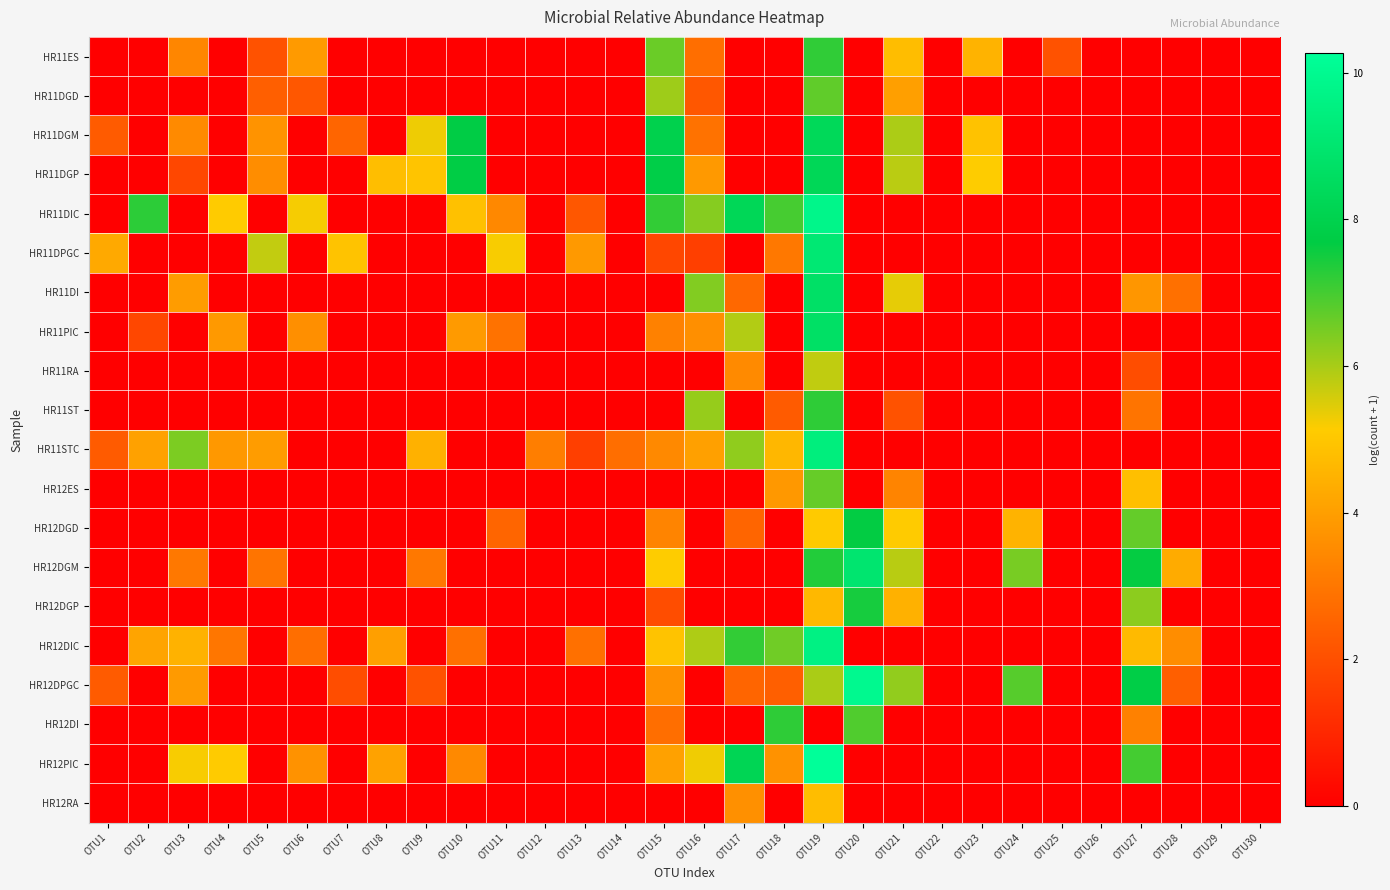

How many categories are shown in the chart?

30